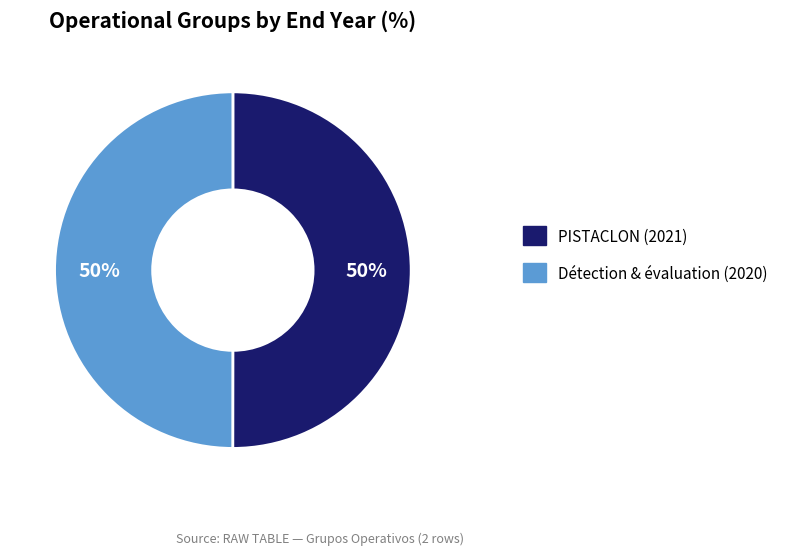

What is the ratio of the value at PISTACLON (2021) to the value at Détection & évaluation (2020)?

1.0